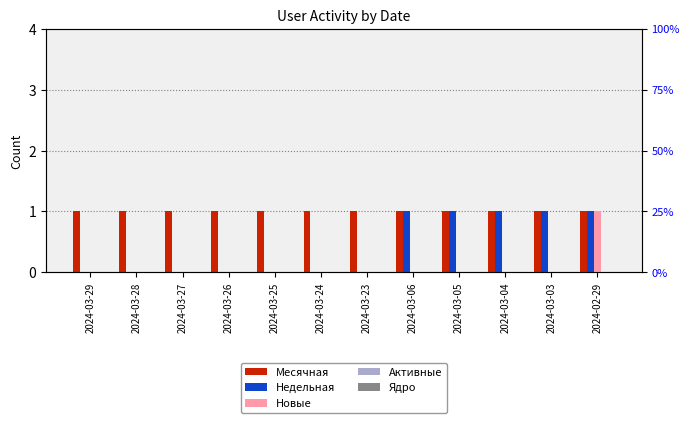

Reading left to right, what are all the values shown in this chart?

Месячная: 2024-03-29=1	2024-03-28=1	2024-03-27=1	2024-03-26=1	2024-03-25=1	2024-03-24=1	2024-03-23=1	2024-03-06=1	2024-03-05=1	2024-03-04=1	2024-03-03=1	2024-02-29=1
Недельная: 2024-03-29=0	2024-03-28=0	2024-03-27=0	2024-03-26=0	2024-03-25=0	2024-03-24=0	2024-03-23=0	2024-03-06=1	2024-03-05=1	2024-03-04=1	2024-03-03=1	2024-02-29=1
Новые: 2024-03-29=0	2024-03-28=0	2024-03-27=0	2024-03-26=0	2024-03-25=0	2024-03-24=0	2024-03-23=0	2024-03-06=0	2024-03-05=0	2024-03-04=0	2024-03-03=0	2024-02-29=1
Активные: 2024-03-29=0	2024-03-28=0	2024-03-27=0	2024-03-26=0	2024-03-25=0	2024-03-24=0	2024-03-23=0	2024-03-06=0	2024-03-05=0	2024-03-04=0	2024-03-03=0	2024-02-29=0
Ядро: 2024-03-29=0	2024-03-28=0	2024-03-27=0	2024-03-26=0	2024-03-25=0	2024-03-24=0	2024-03-23=0	2024-03-06=0	2024-03-05=0	2024-03-04=0	2024-03-03=0	2024-02-29=0